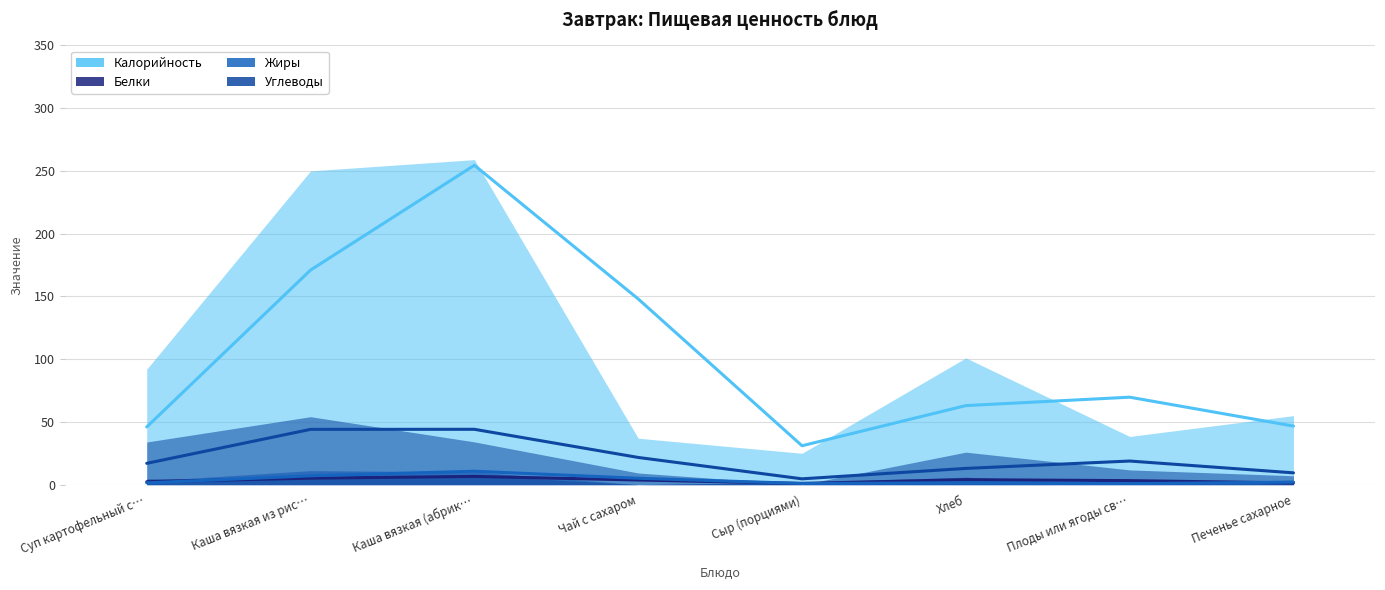

What is the difference between the maximum and minimum values in the Белки series?

7.4